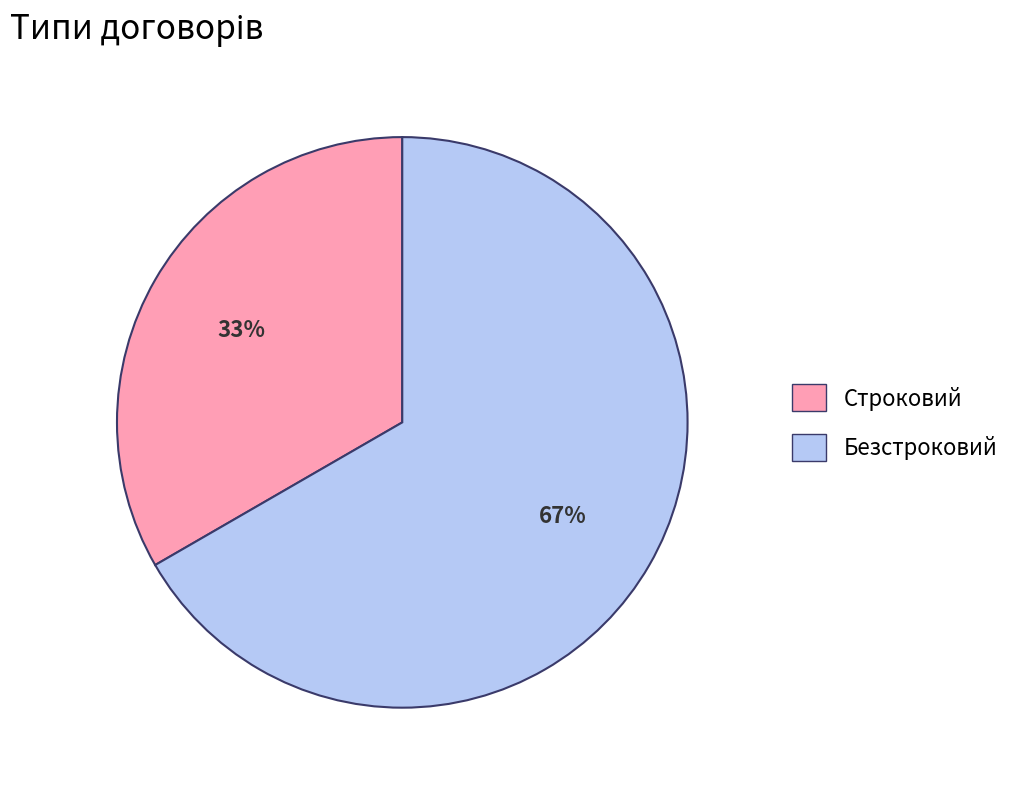

Rank the categories by value from lowest to highest.

Строковий, Безстроковий